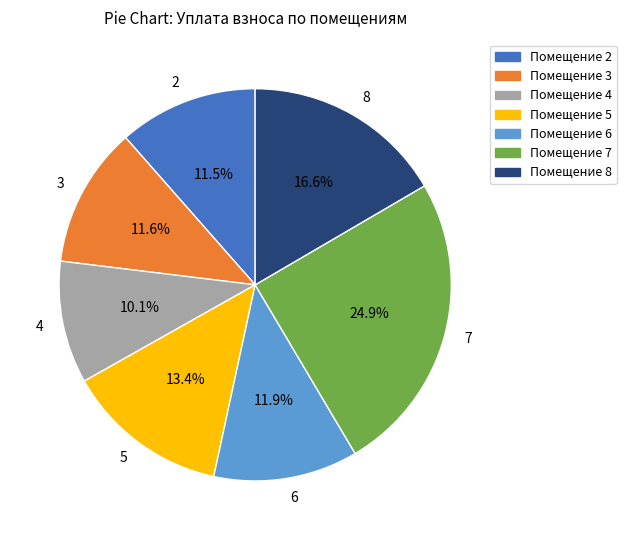

How many slices are in this pie chart?

7